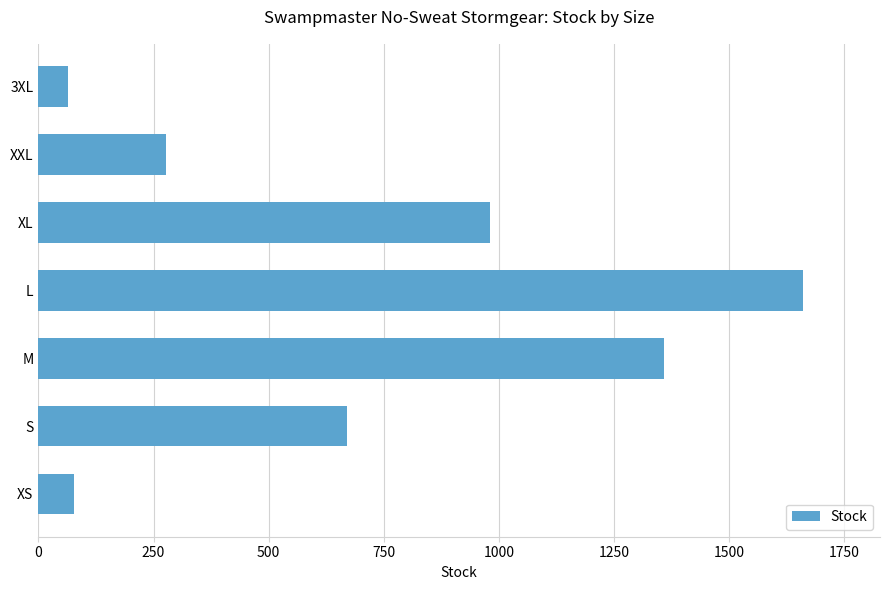

What is the sum of all values?

5090